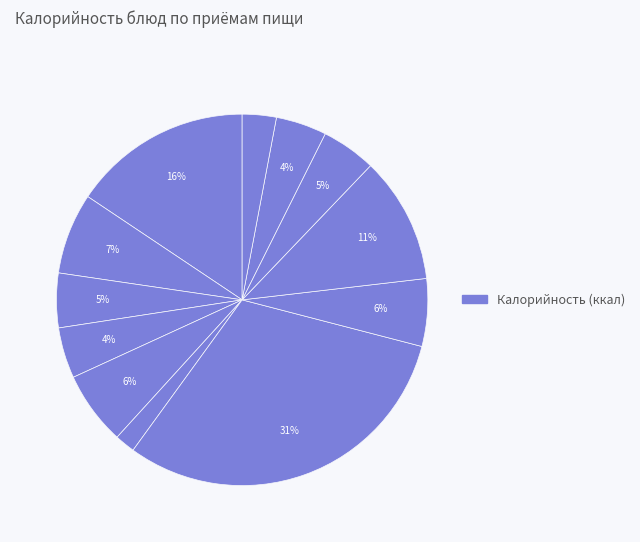

How many slices are in this pie chart?

12